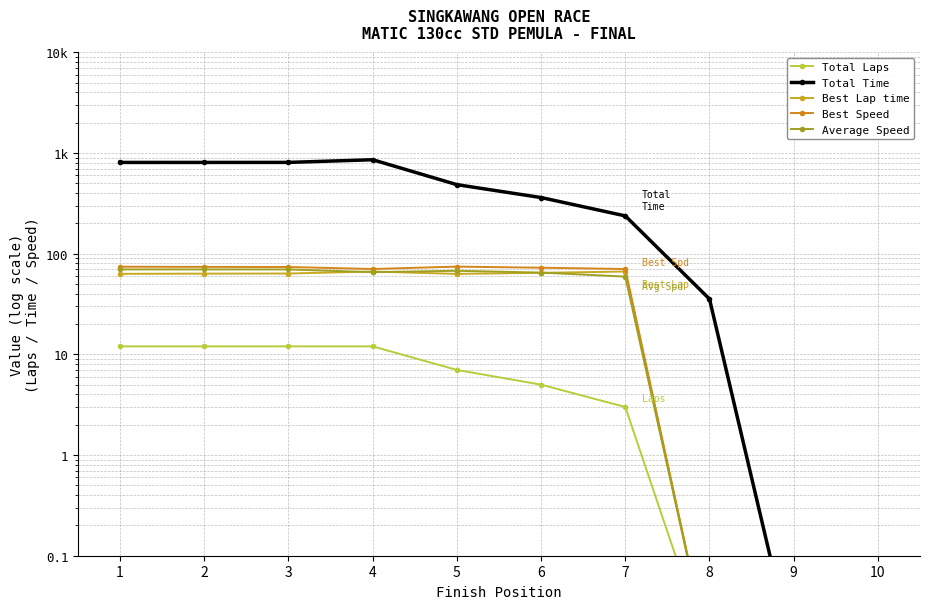

The value of Average Speed at 10 is 0.0. True or false?

False